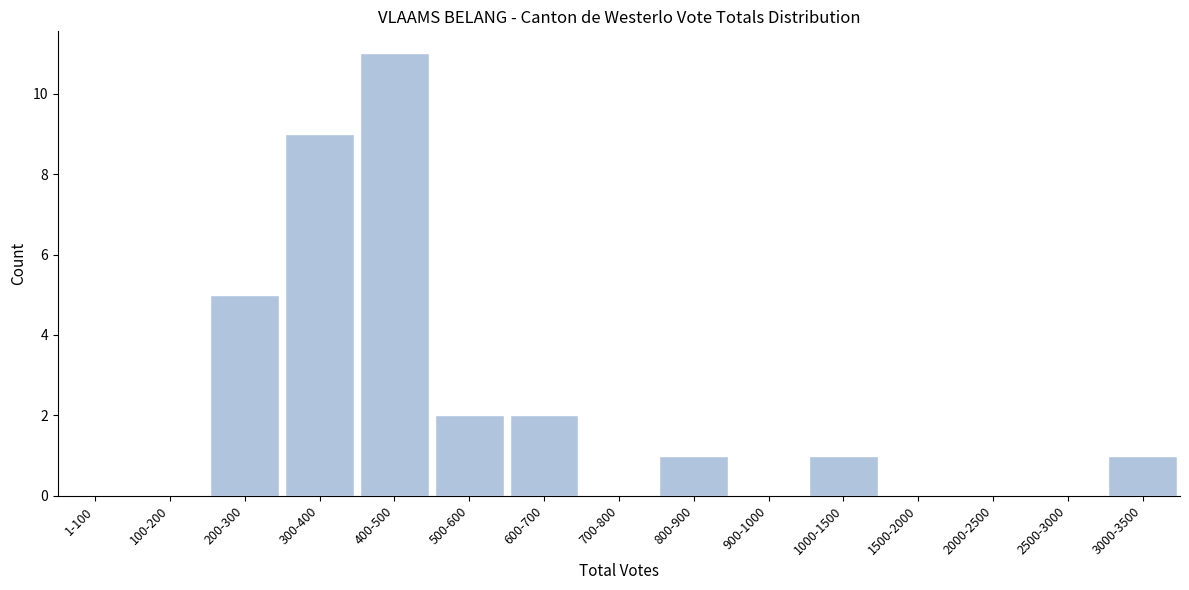

Reading left to right, list all the values displayed in this chart.

1-100=0	100-200=0	200-300=5	300-400=9	400-500=11	500-600=2	600-700=2	700-800=0	800-900=1	900-1000=0	1000-1500=1	1500-2000=0	2000-2500=0	2500-3000=0	3000-3500=1